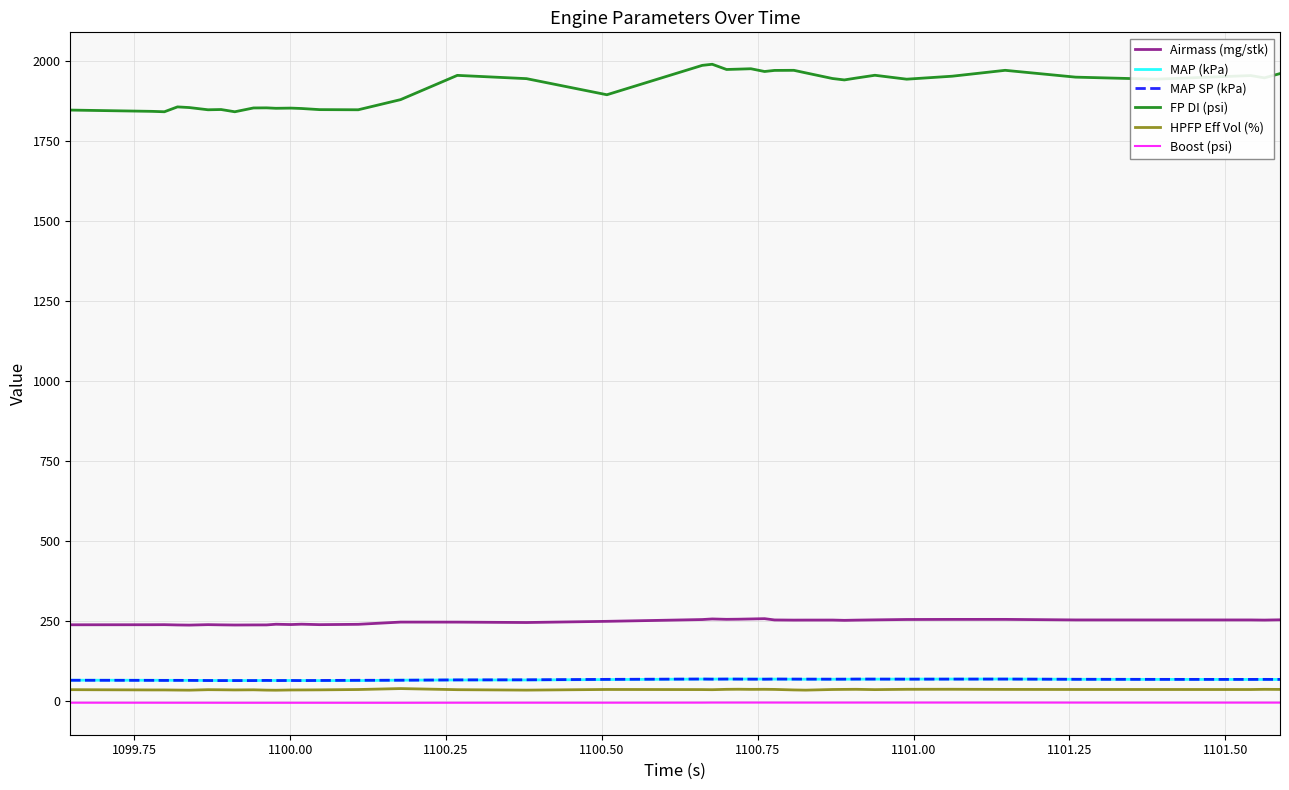

Which series has the largest range (max minus min)?

FP DI (psi)